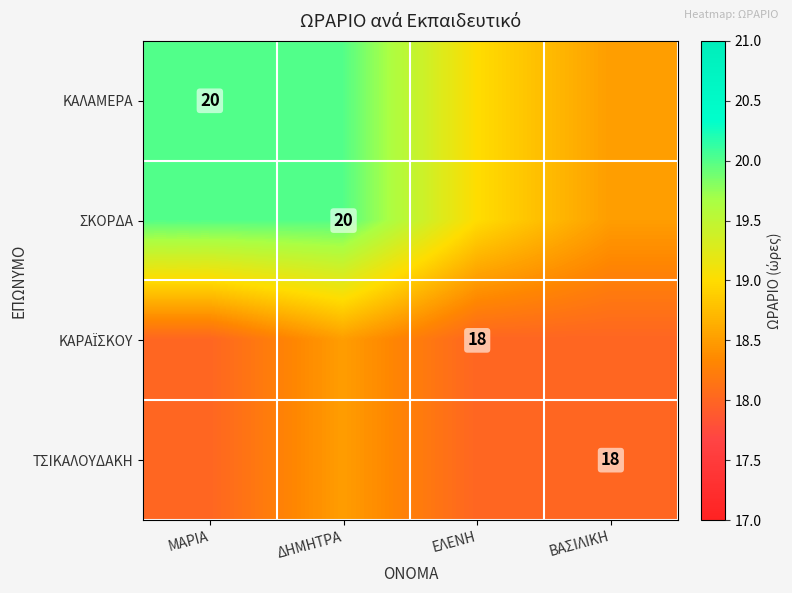

Which label corresponds to the smallest value in the chart?

ΜΑΡΙΑ